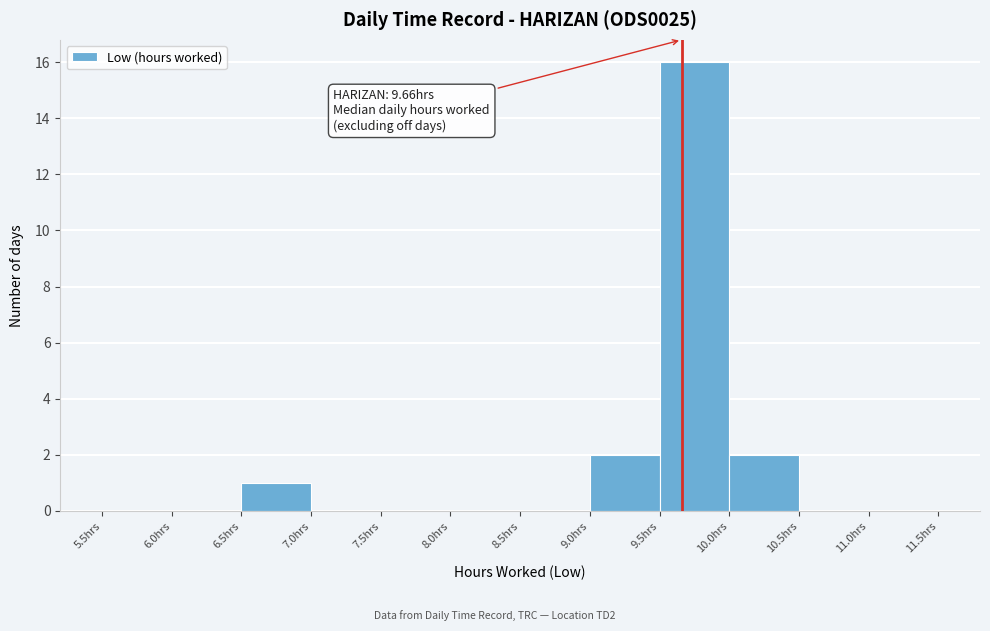

Over which range of the x-axis is the bar tallest?

9.5 to 10.0